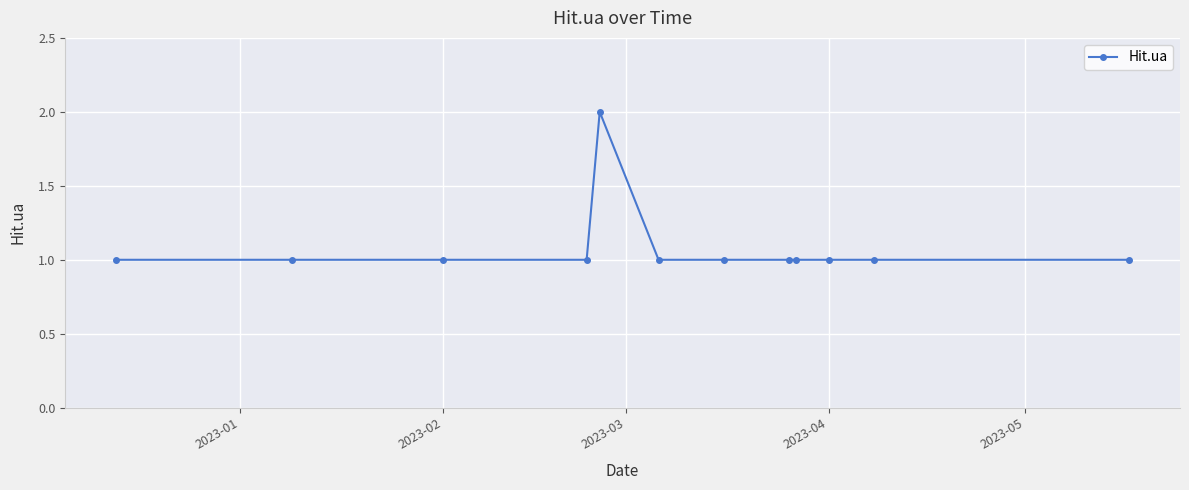

Reading left to right, transcribe all the data shown in this chart.

1	1	1	1	2	1	1	1	1	1	1	1